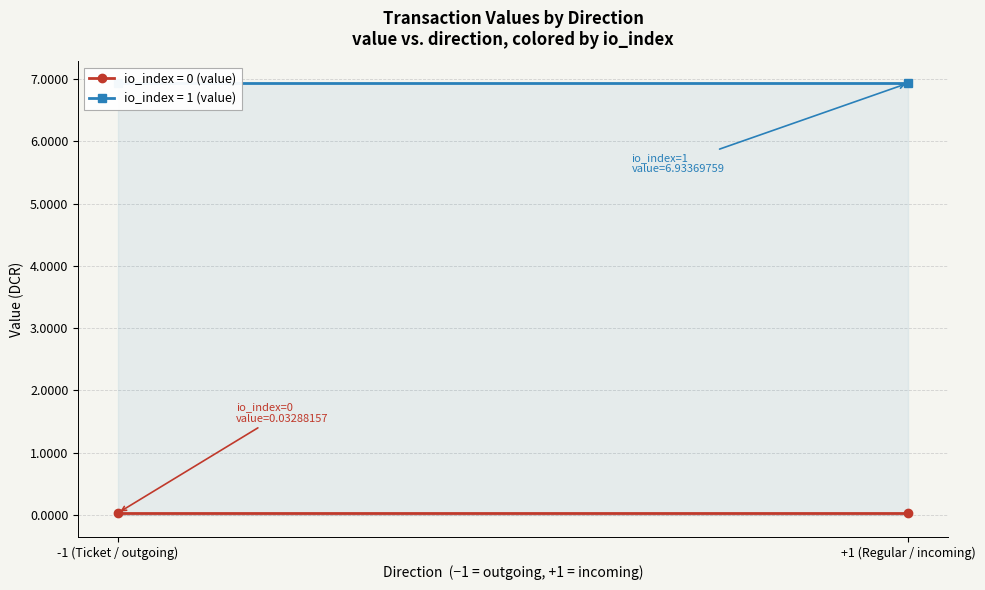

Reading left to right, extract all data points from this chart.

value: -1=0.0	-1=6.9	1=0.0	1=6.9
io_index: -1=0.0	-1=1.0	1=0.0	1=1.0